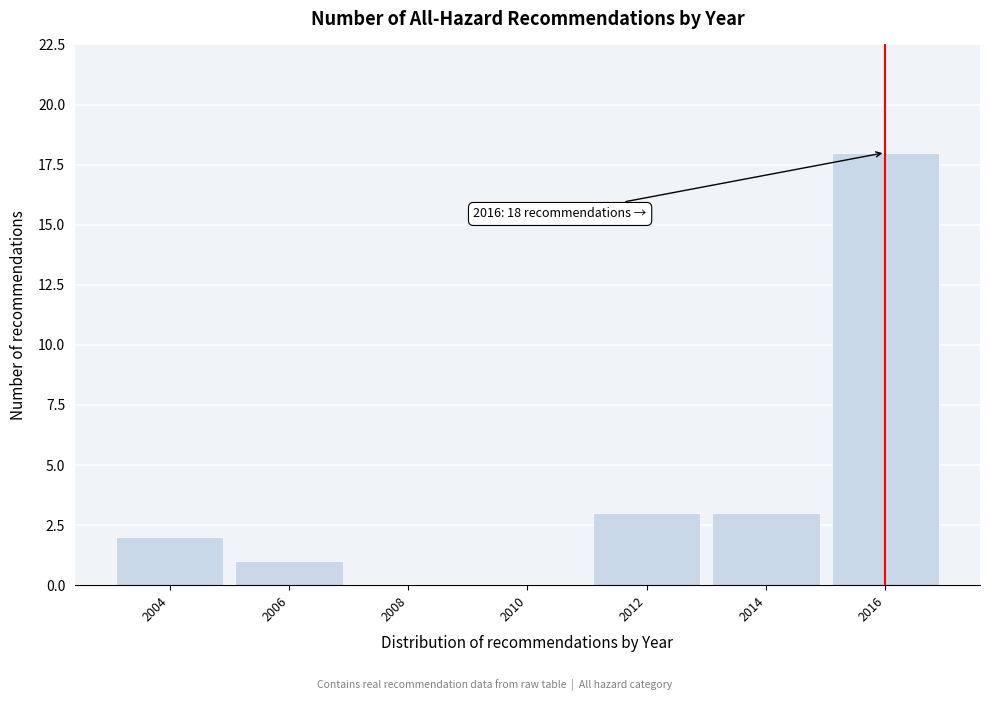

Reading right to left, extract all data points from this chart.

2016=18	2014=3	2012=3	2010=0	2008=0	2006=1	2004=2